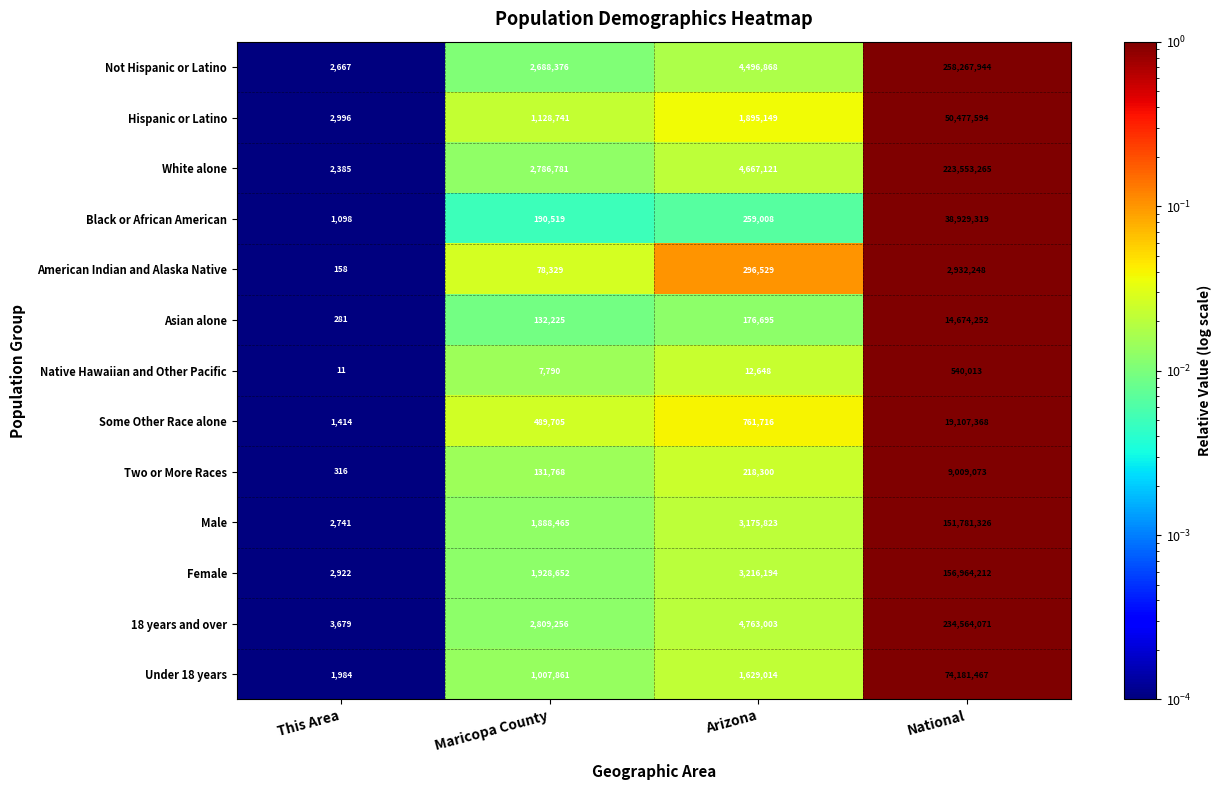

The value of Native Hawaiian and Other Pacific at Maricopa County is 2772. True or false?

False